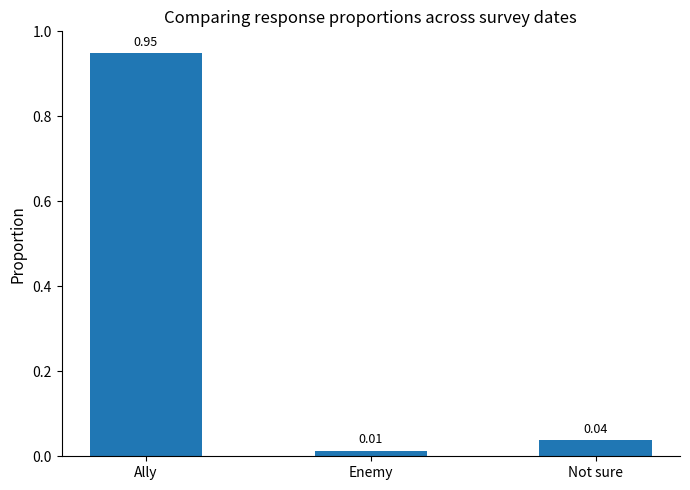

Which label corresponds to the largest value in the chart?

Ally